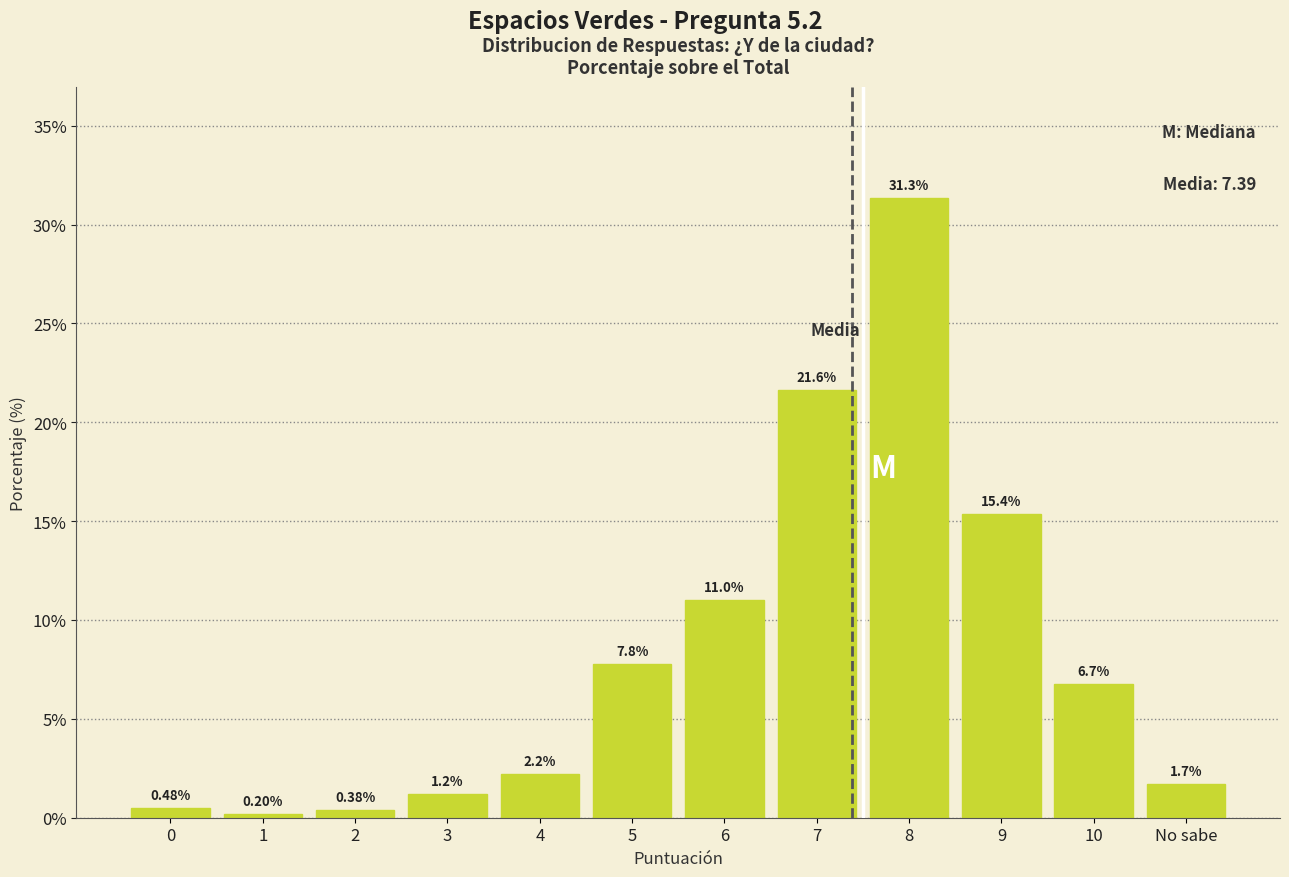

What is the difference between the maximum and second lowest values?

30.9